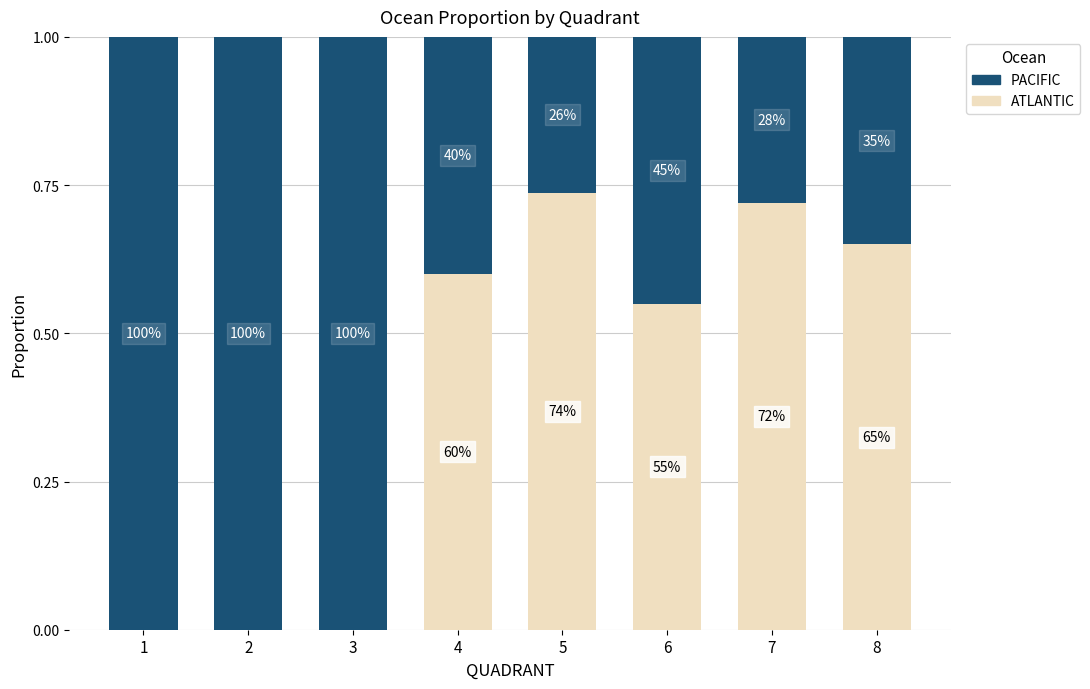

What is the difference between the maximum and minimum values in the PACIFIC series?

0.7